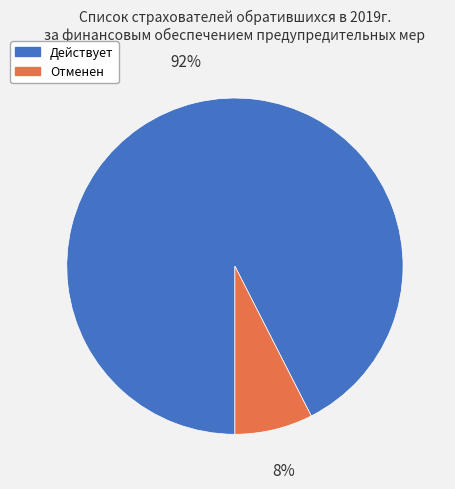

Which category has the smallest portion of the pie?

Отменен